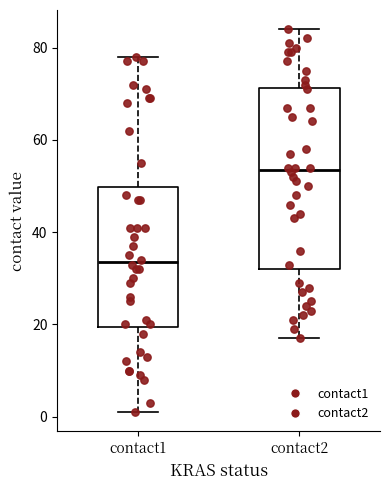

Where does the upper whisker of the box for contact1 end on the y-axis? The values are not printed on the chart, so give them approximately, as read against the axis.

78